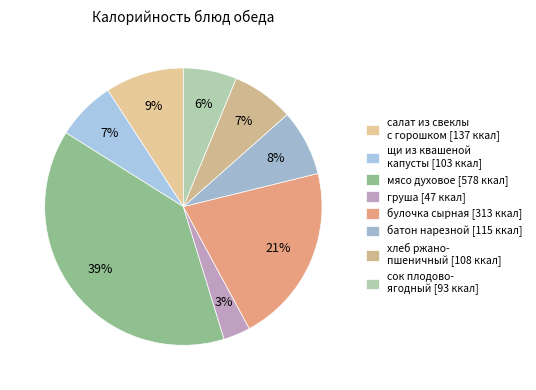

To the nearest percent, what percentage of the pie is батон нарезной?

8%